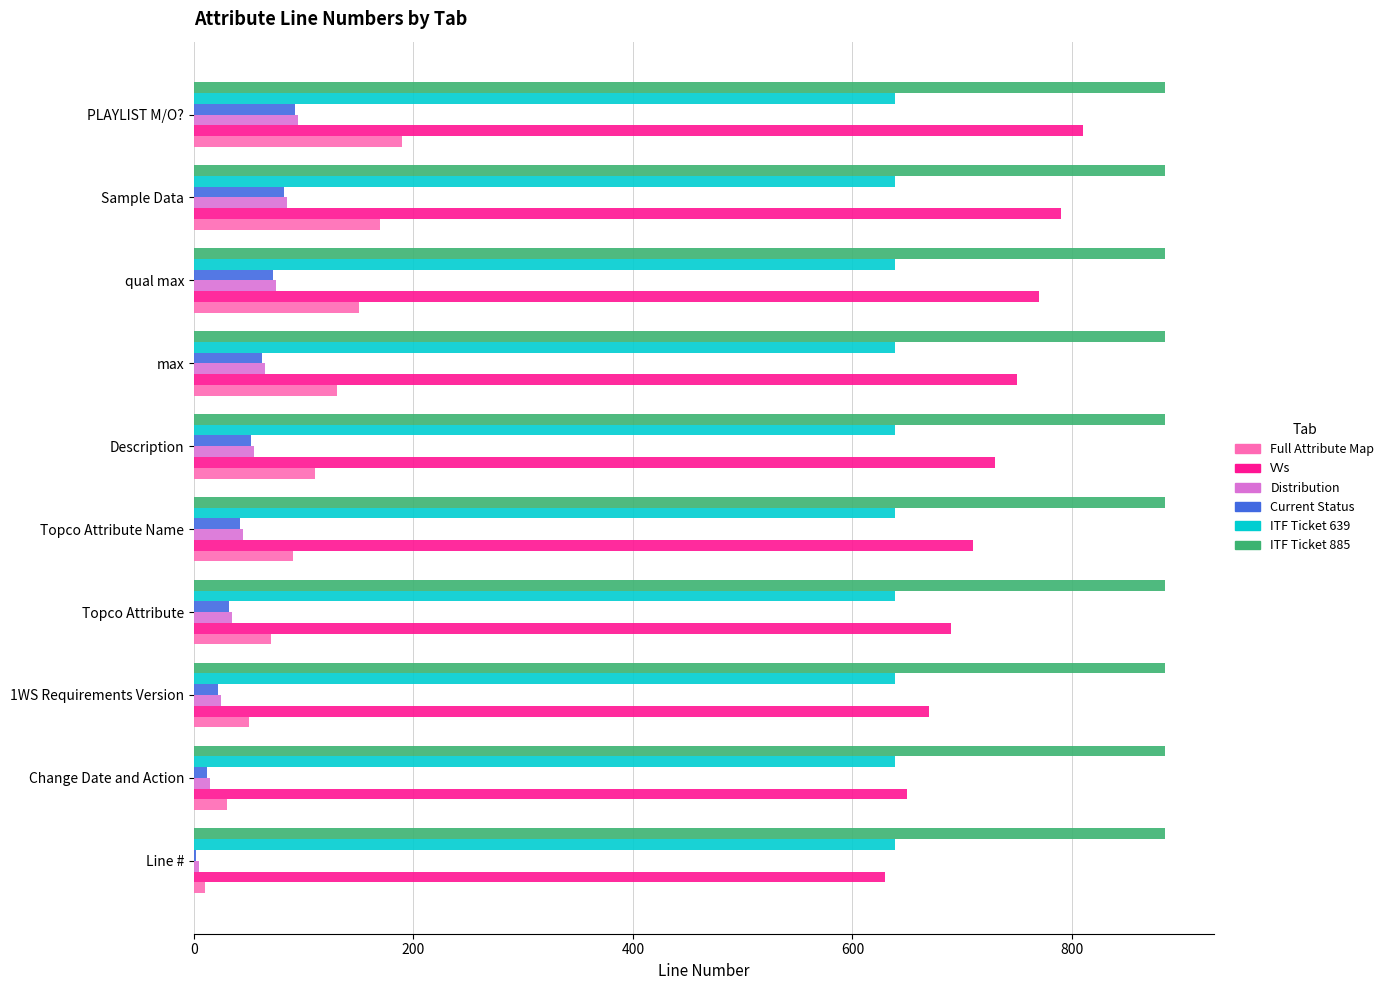

What is the highest value of the VVs series?

810